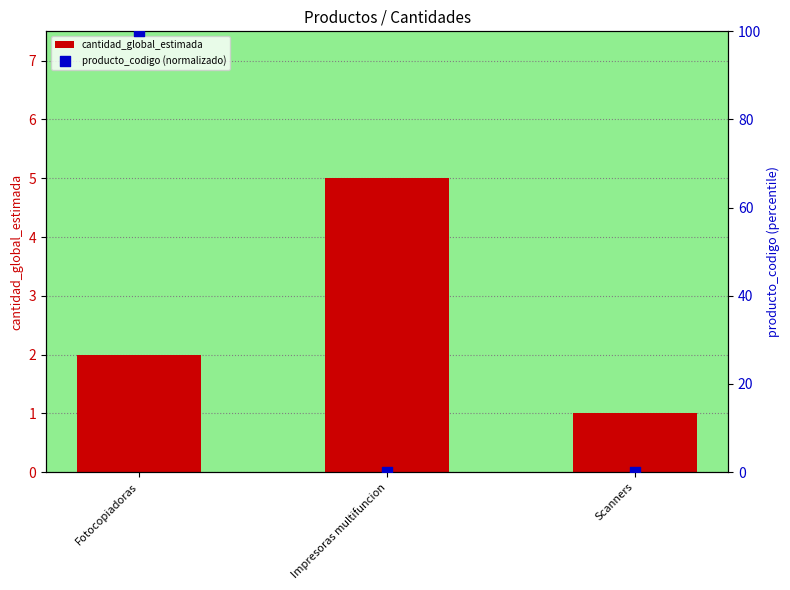

Which series contains the highest Y value?

producto_codigo (normalizado)